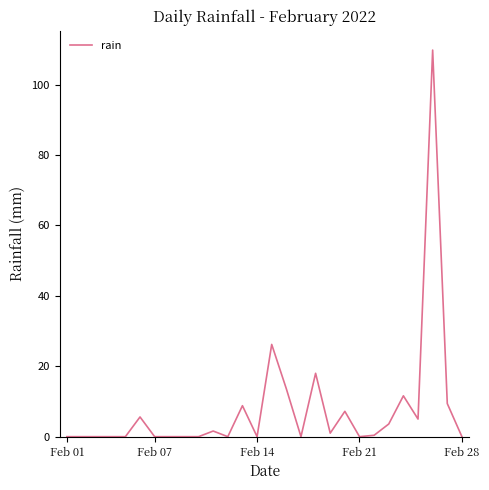

What is the greatest value displayed?

109.8